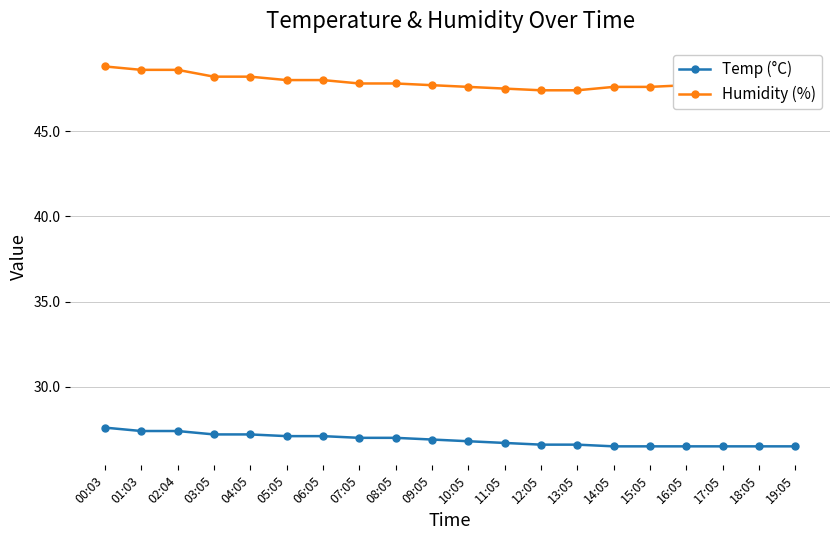

Does the chart display data point markers on the line(s)?

Yes